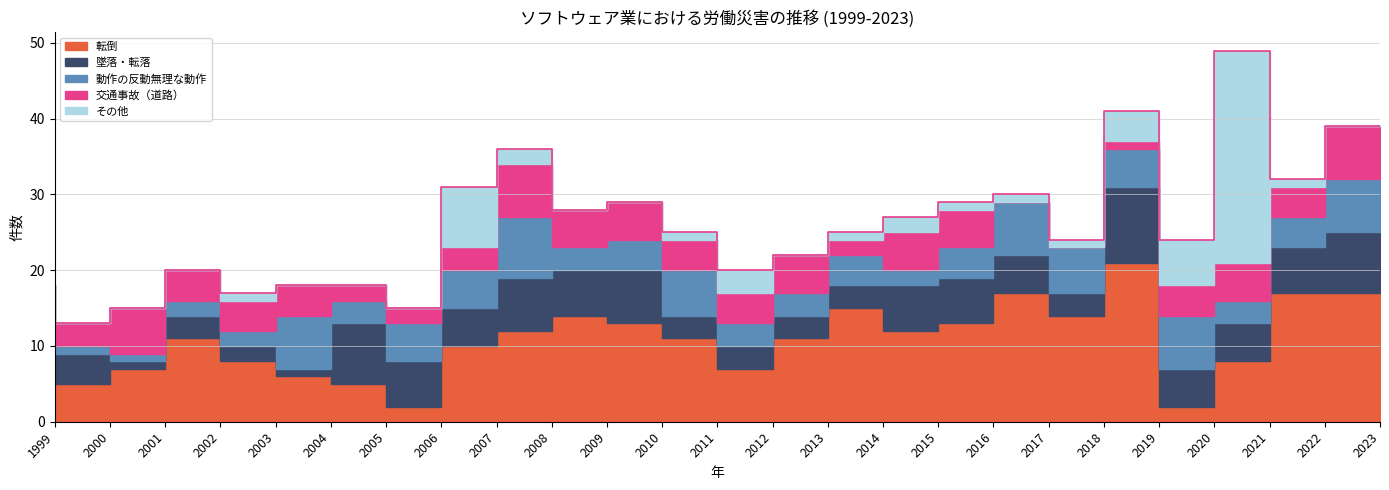

What is the value of the 墜落・転落 point at the 8th from the left?

6